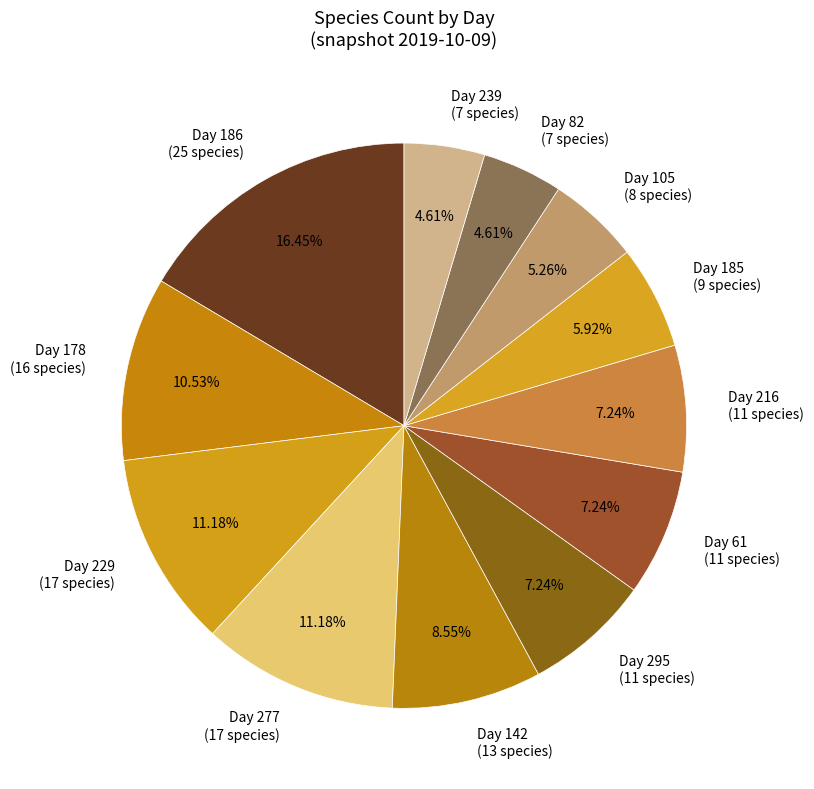

Between Day 185 (9 species) and Day 277 (17 species), which is larger?

Day 277 (17 species)